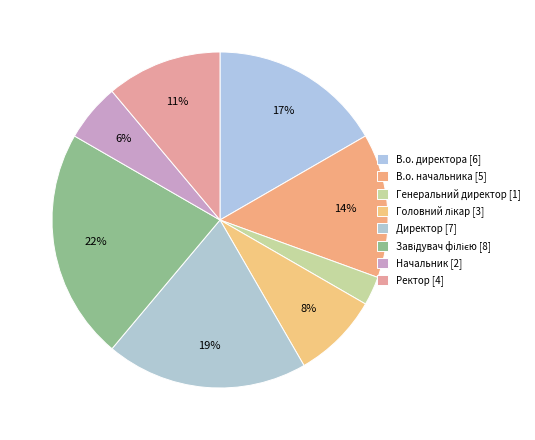

True or false: Ректор accounts for 26% of the total.

False